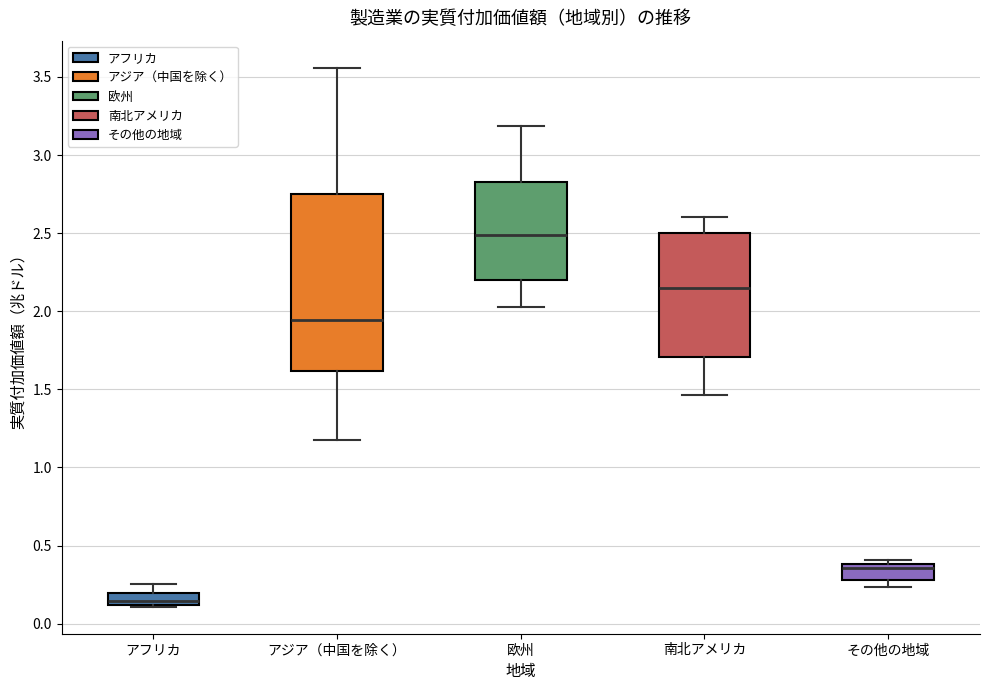

Reading left to right, read every box against the y-axis: the position of its median line, the range the box covers, and the ends of its whiskers. The values are not printed on the chart, so give them approximately, as read against the axis.

アフリカ: median 0.15, box 0.10 to 0.20, whiskers 0.10 to 0.25
アジア（中国を除く）: median 1.95, box 1.60 to 2.75, whiskers 1.15 to 3.55
欧州: median 2.50, box 2.20 to 2.85, whiskers 2.05 to 3.20
南北アメリカ: median 2.15, box 1.70 to 2.50, whiskers 1.45 to 2.60
その他の地域: median 0.35, box 0.30 to 0.40, whiskers 0.25 to 0.40 (just above the box's upper edge)